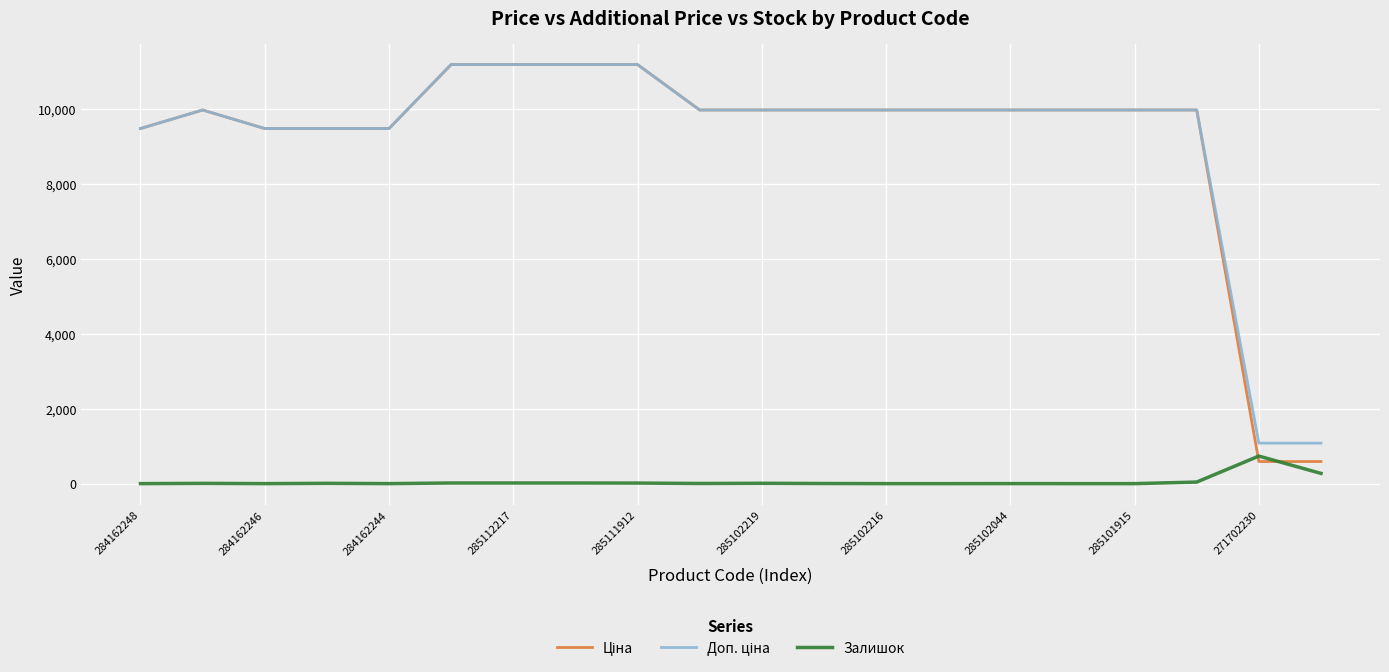

What is the maximum value shown in the chart?

11188.2